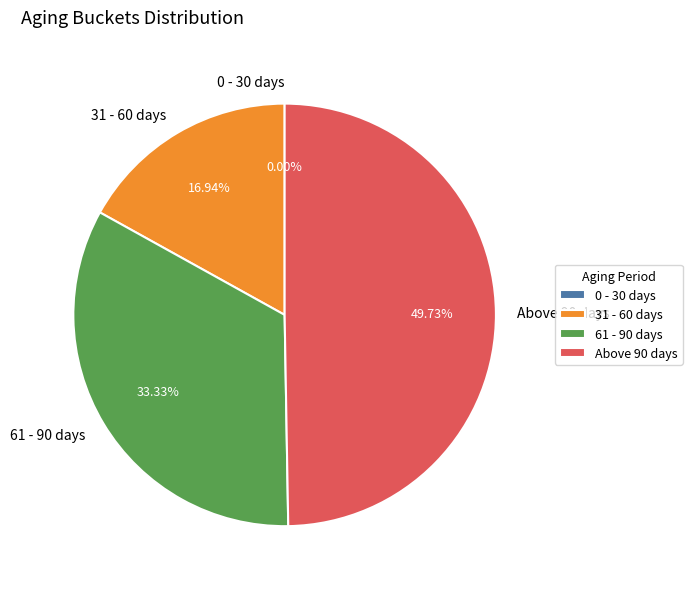

Which slice is the smallest?

0 - 30 days